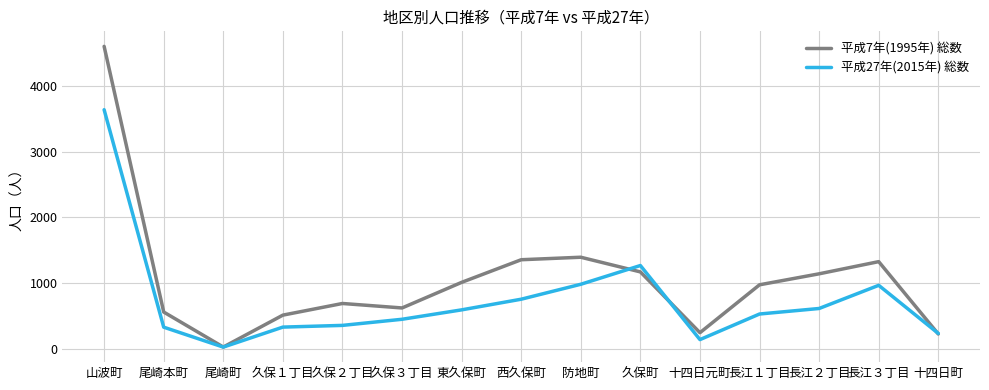

The value of 平成27年(2015年) 総数 at 山波町 is 2235. True or false?

False